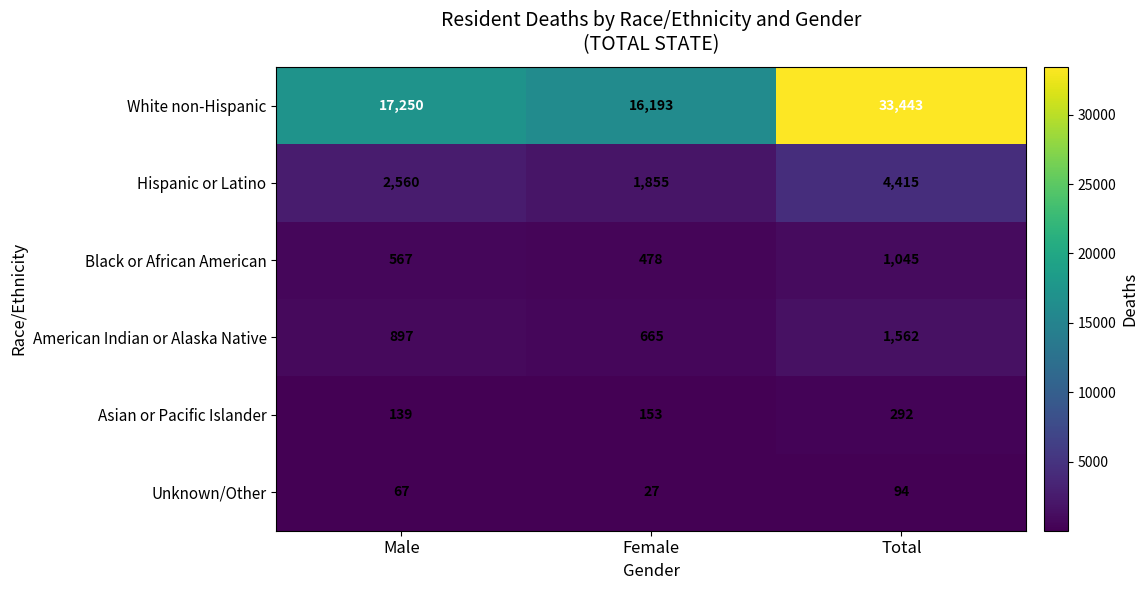

Which series changed the most between Male and Female?

White non-Hispanic